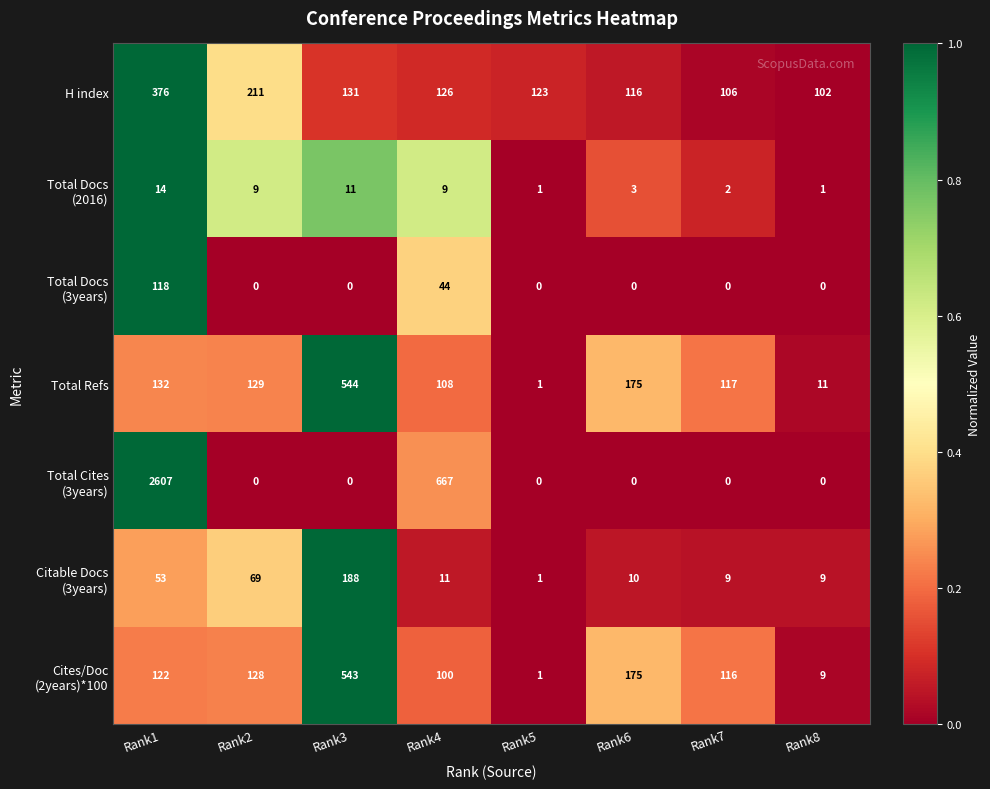

Count the number of categories in the chart.

8